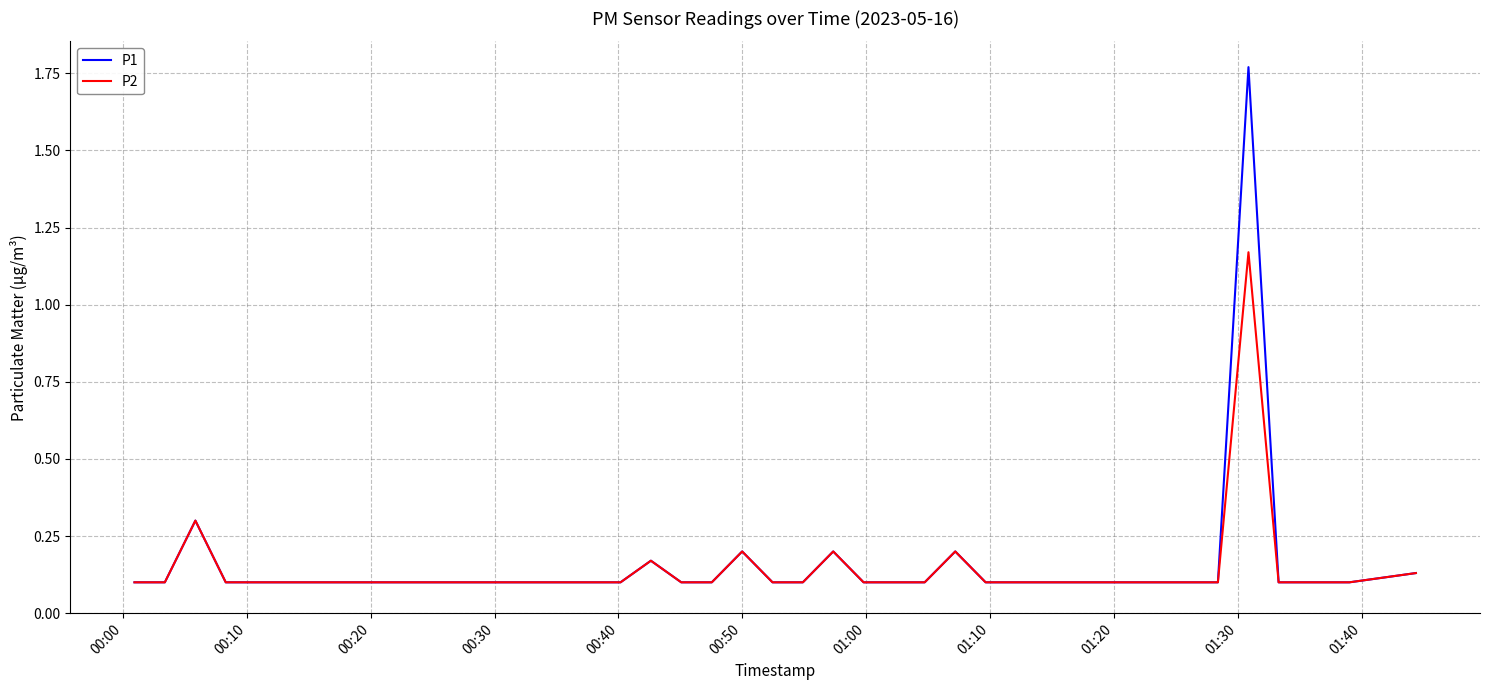

Rank the series by their maximum value, from highest to lowest.

P1, P2